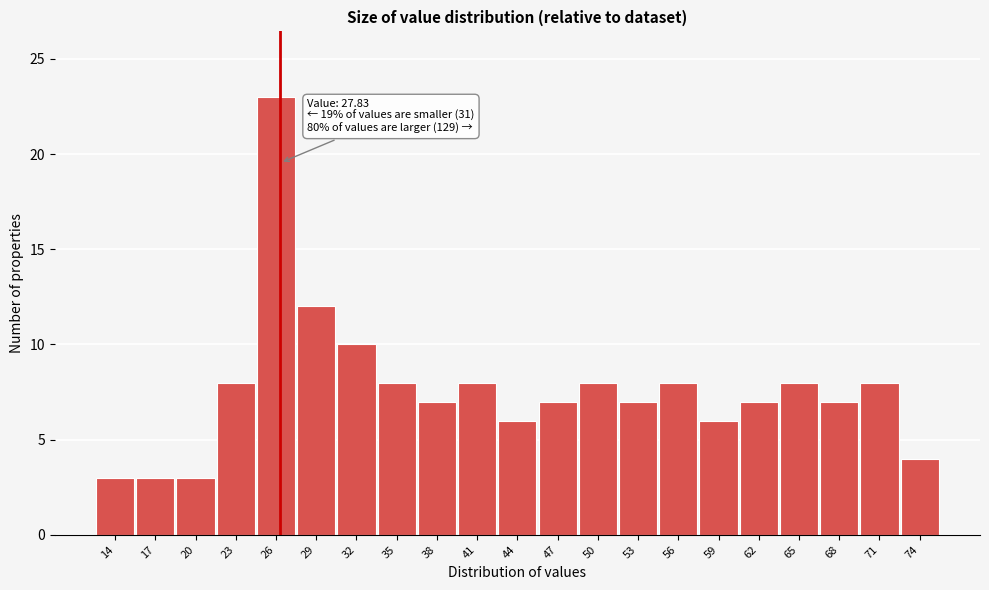

Reading right to left, list all the values displayed in this chart.

4	8	7	8	7	6	8	7	8	7	6	8	7	8	10	12	23	8	3	3	3